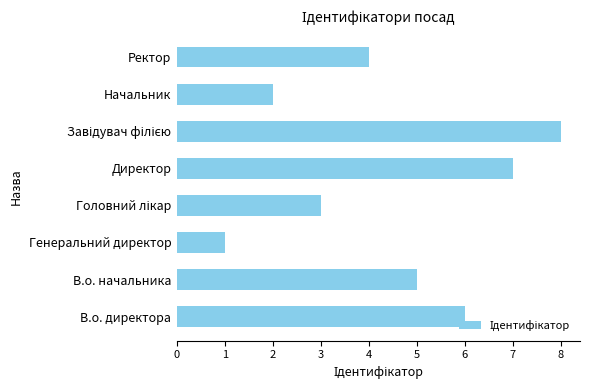

Which has a higher value, В.о. директора or Директор?

Директор